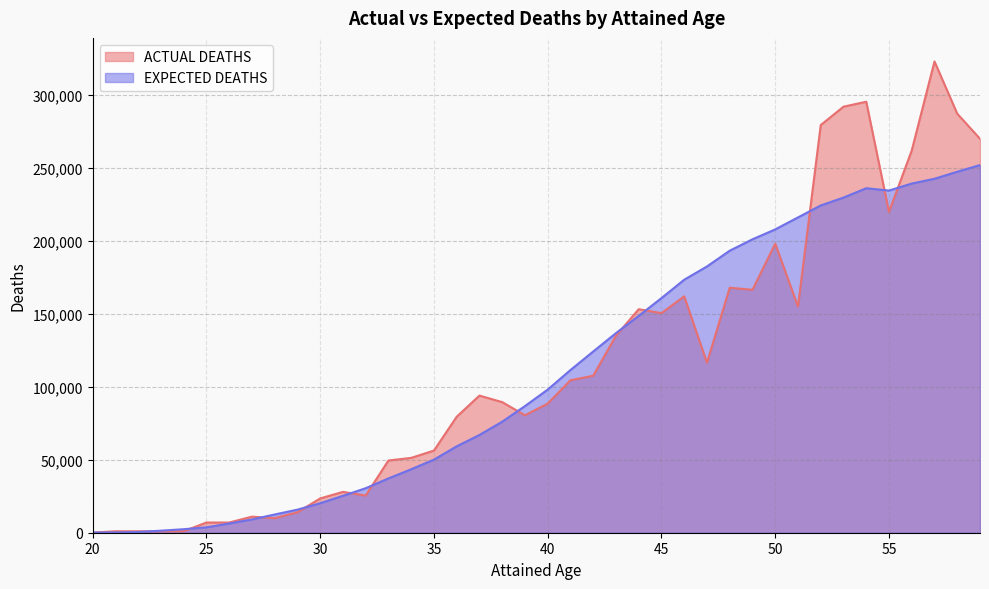

Rank the categories by EXPECTED DEATHS value from lowest to highest.

20, 21, 22, 23, 24, 25, 26, 27, 28, 29, 30, 31, 32, 33, 34, 35, 36, 37, 38, 39, 40, 41, 42, 43, 44, 45, 46, 47, 48, 49, 50, 51, 52, 53, 55, 54, 56, 57, 58, 59